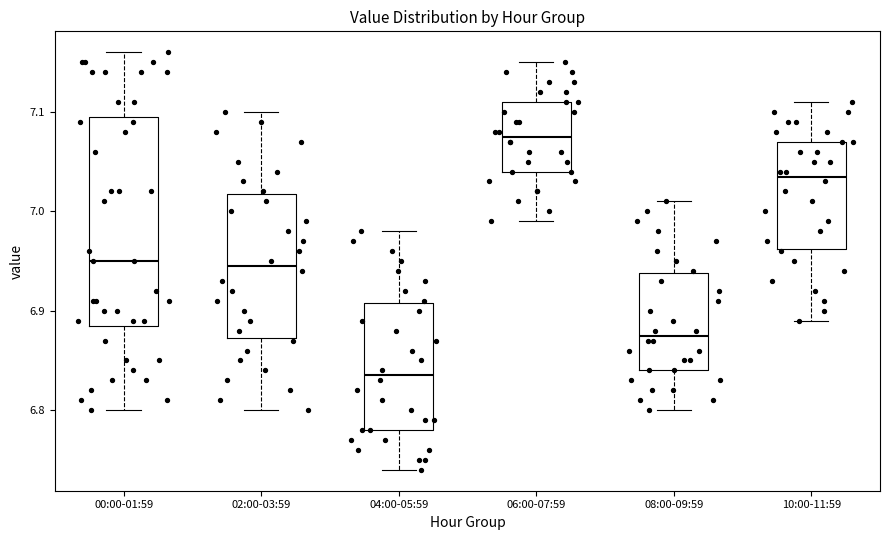

Where does the upper whisker of the box for 00:00-01:59 end on the y-axis? The values are not printed on the chart, so give them approximately, as read against the axis.

7.16